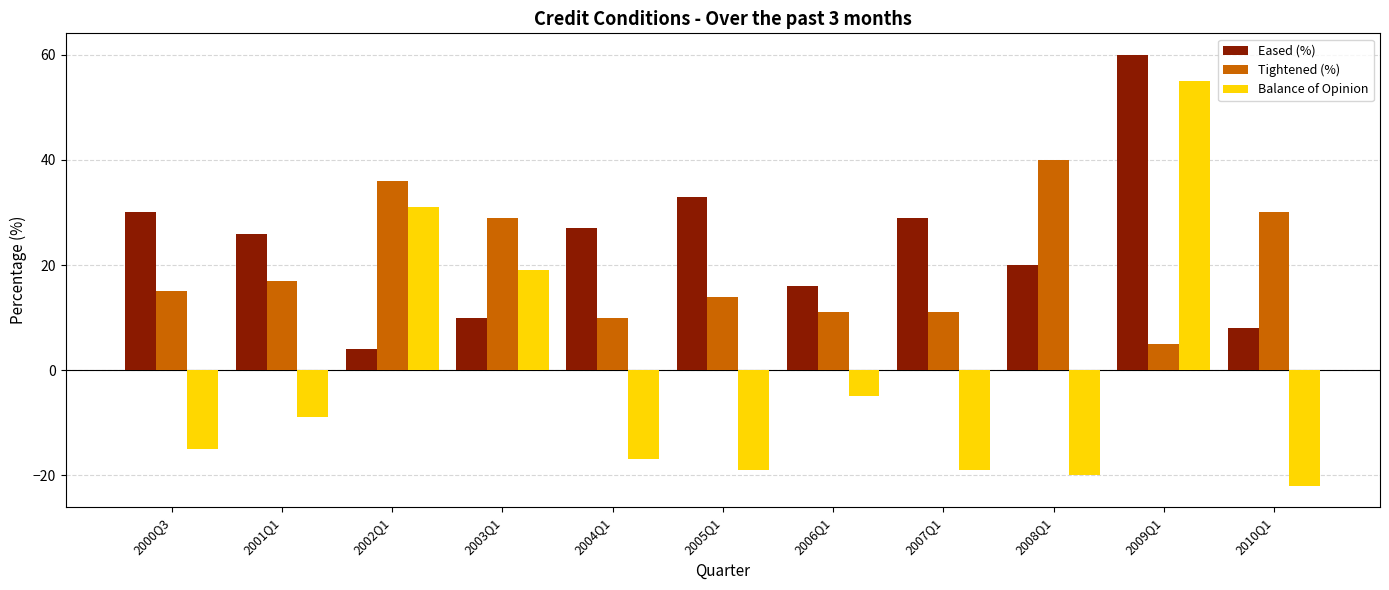

Is the value of Eased (%) at 2002Q1 greater than the value of Tightened (%) at 2010Q1?

No